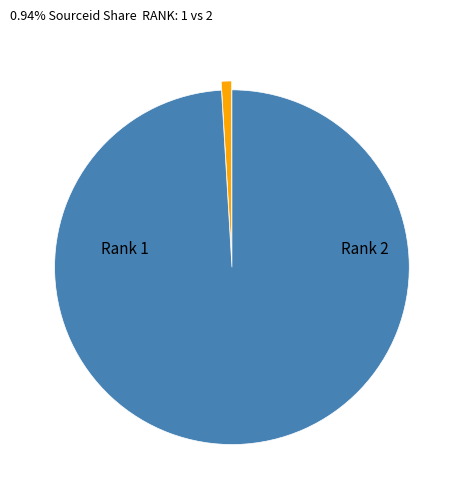

Is there any slice that represents more than half of the pie?

Yes